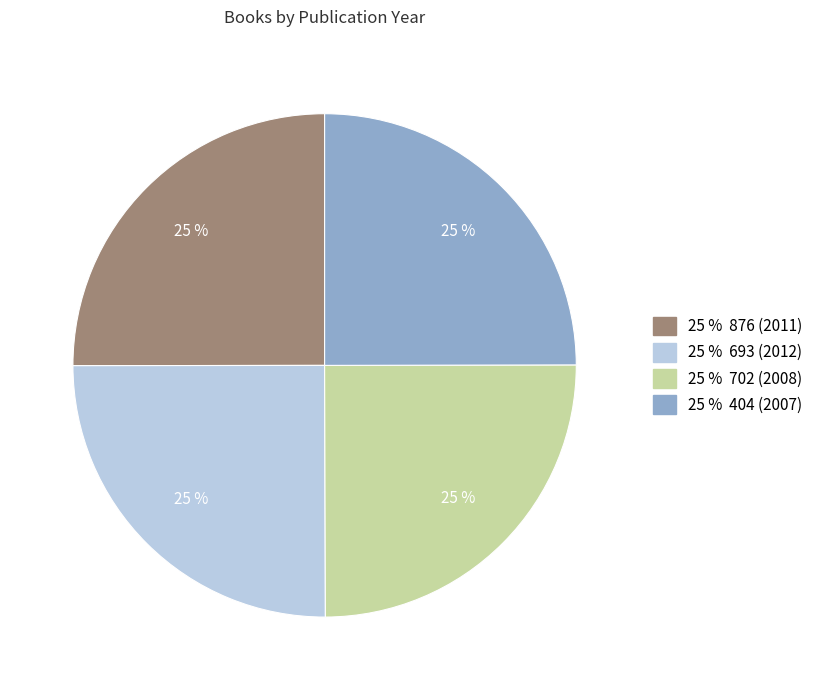

Is there any slice that represents more than half of the pie?

No